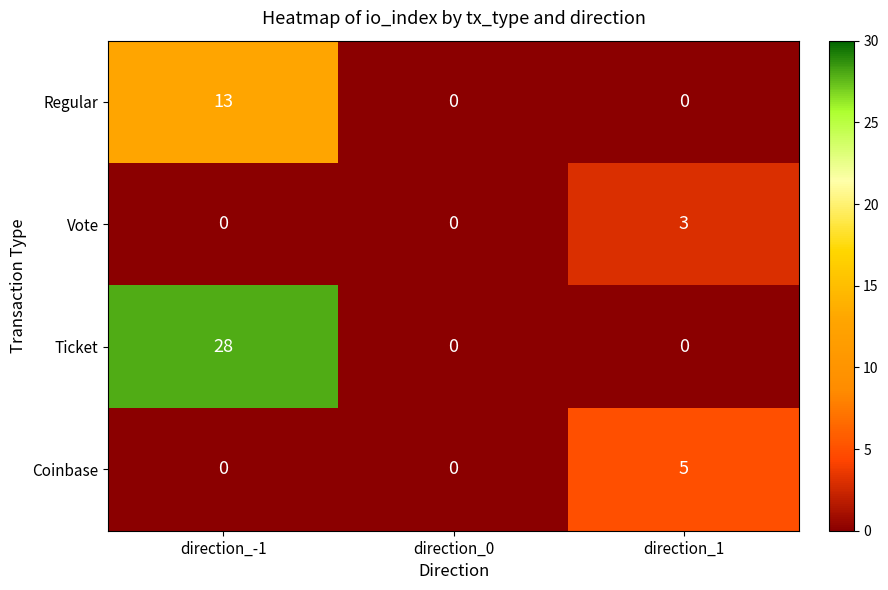

What is the maximum value shown in the chart?

28